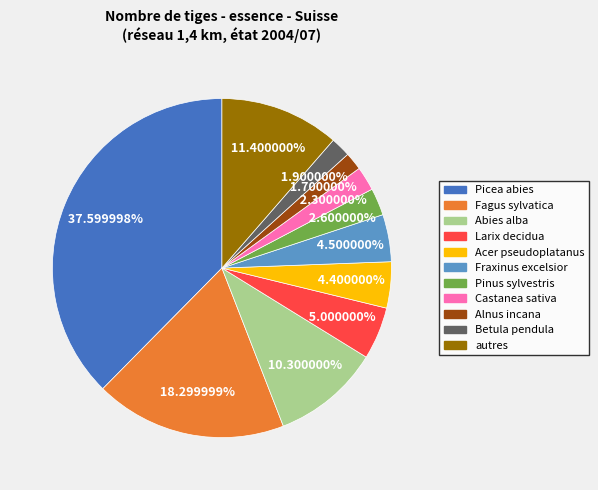

Which has a higher value, Fagus sylvatica or Abies alba?

Fagus sylvatica